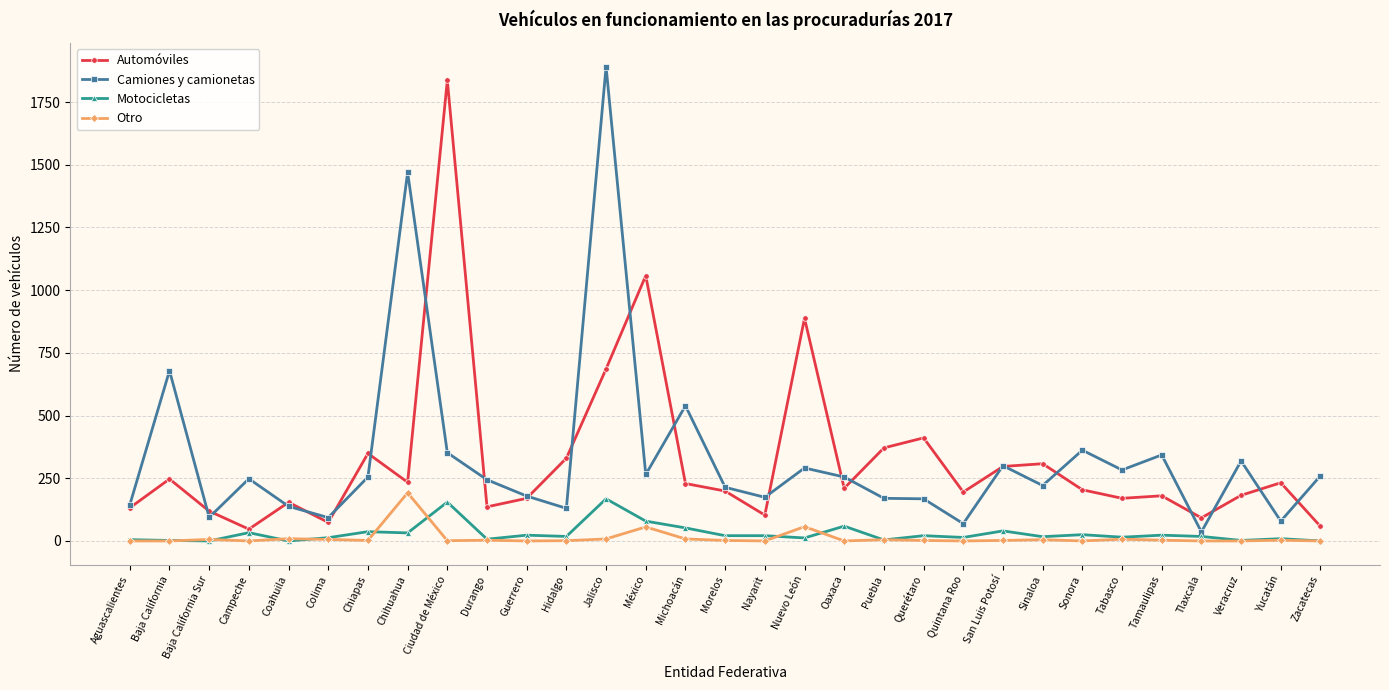

How many values in the Automóviles series are below 204?

15